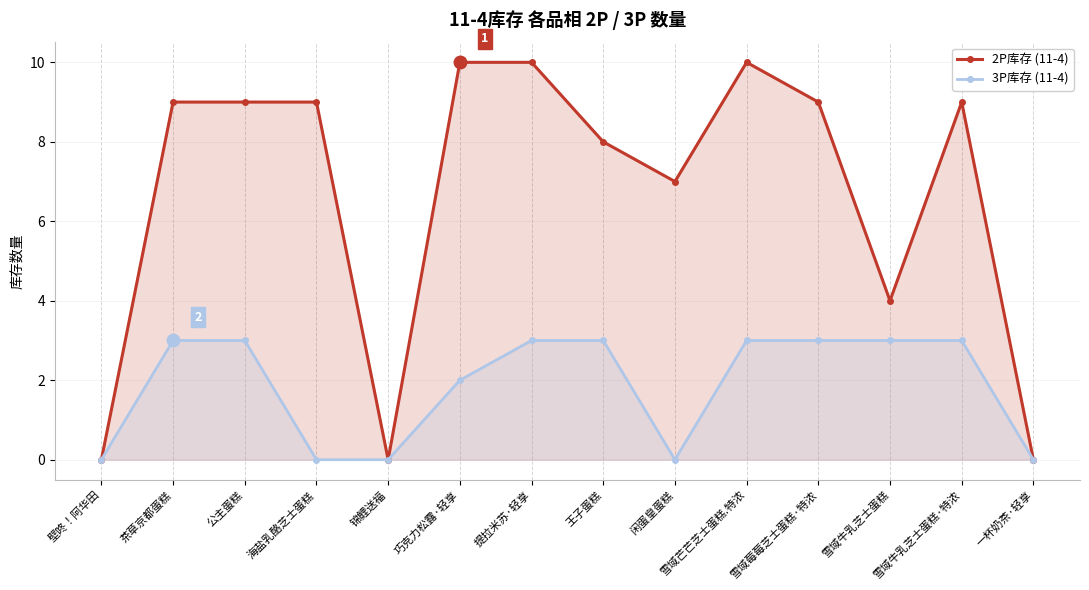

What position from the left is 茶草京都蛋糕?

2